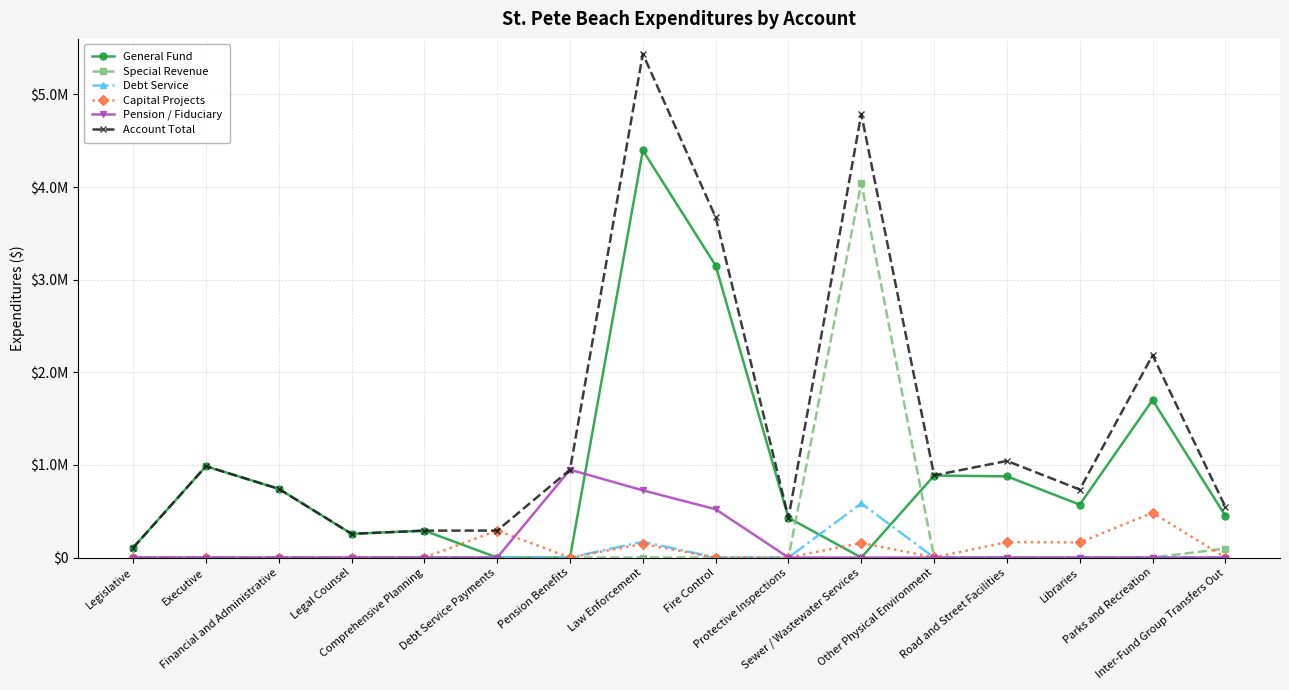

Is this an area chart (filled region under the line)?

No